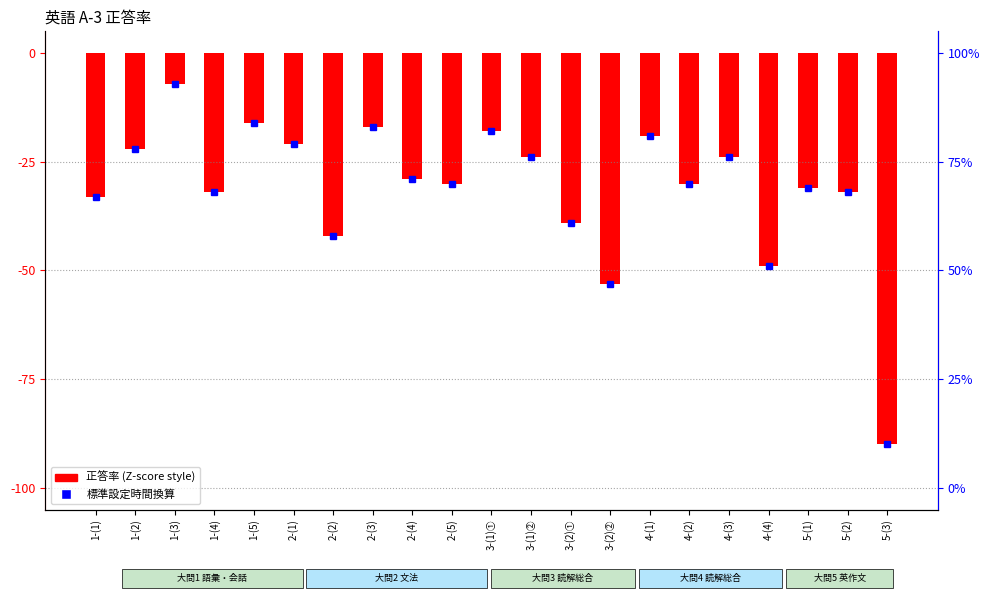

Reading right to left, extract all data points from this chart.

-90	-32	-31	-49	-24	-30	-19	-53	-39	-24	-18	-30	-29	-17	-42	-21	-16	-32	-7	-22	-33